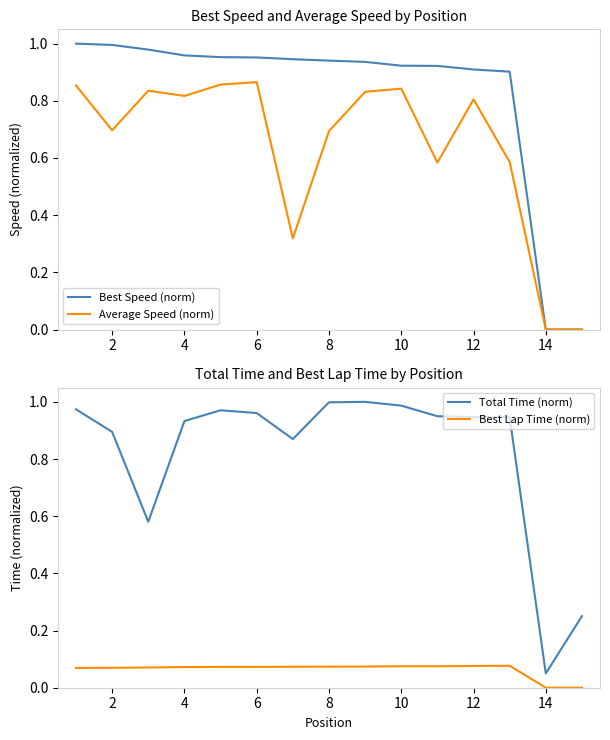

The value of Best Speed (norm) at 2 is 1.7. True or false?

False